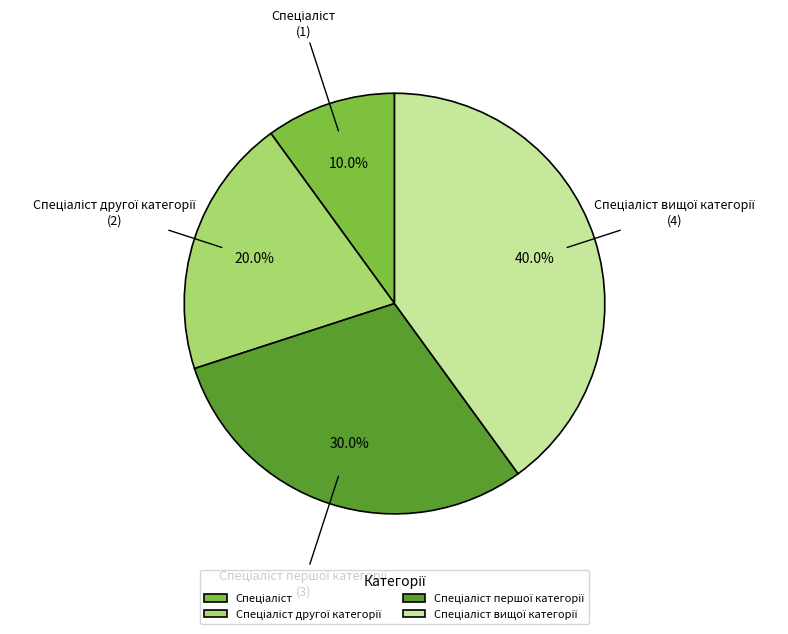

How many segments does this pie chart have?

4